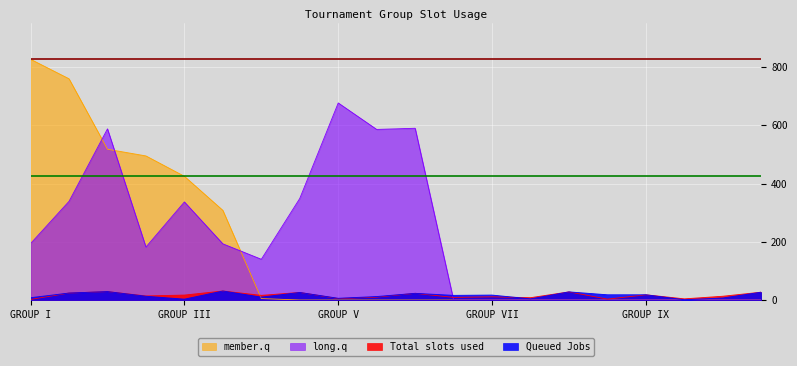

Which series has the largest total across all categories?

long.q